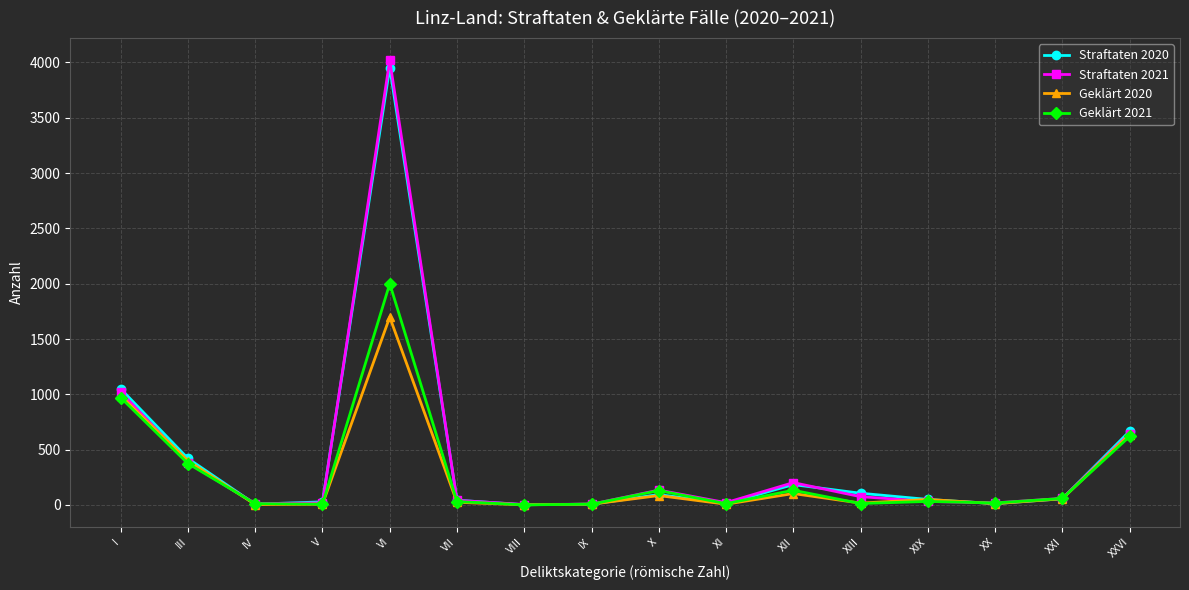

How many interior local peaks does the Straftaten 2020 series have?

3